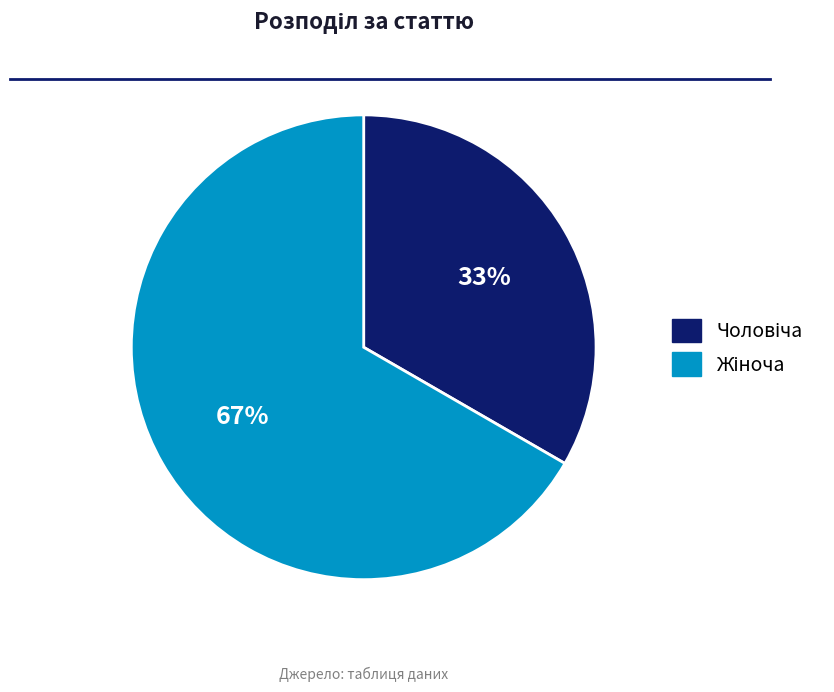

Is there any slice that represents more than half of the pie?

Yes